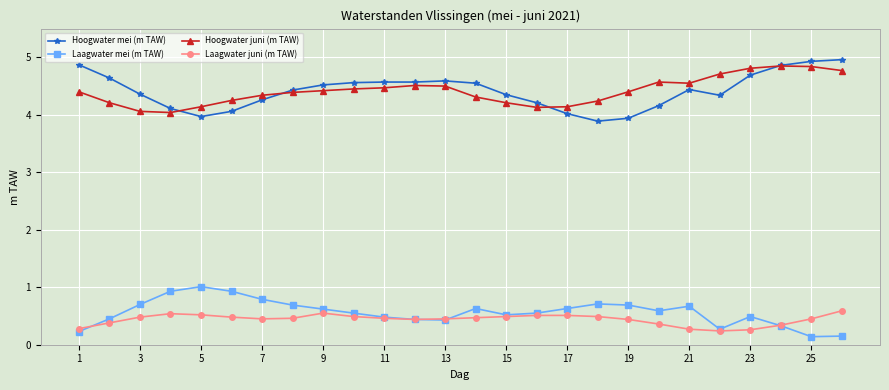

Which series has the widest spread of values?

Hoogwater mei (m TAW)